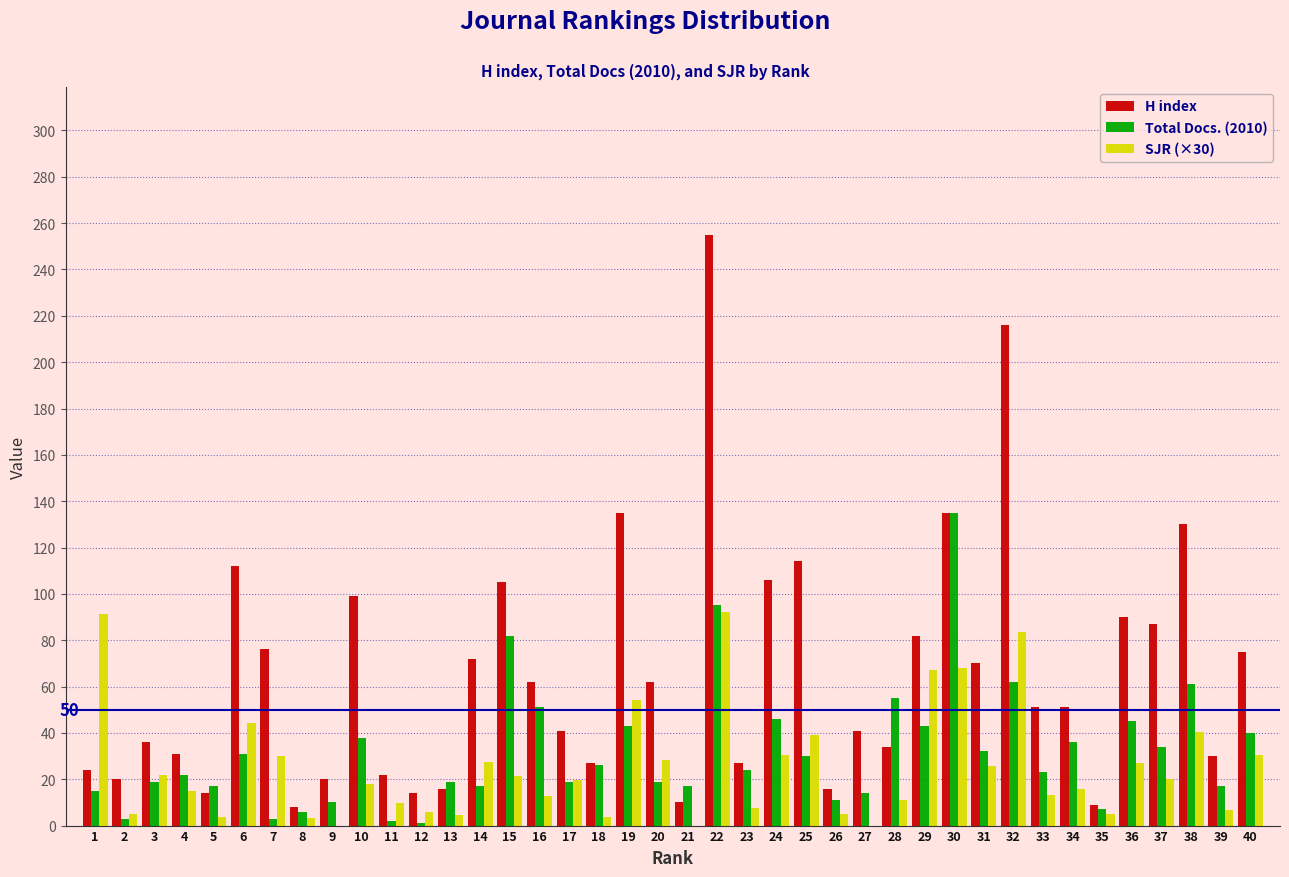

The value of SJR (×30) at 3 is 21.9. True or false?

True